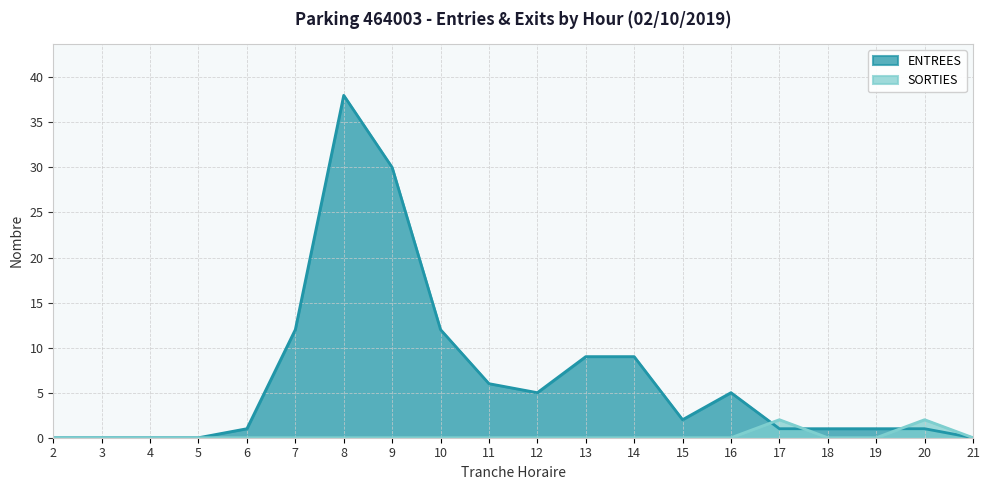

What is the approximate value of ENTREES at 11?

6